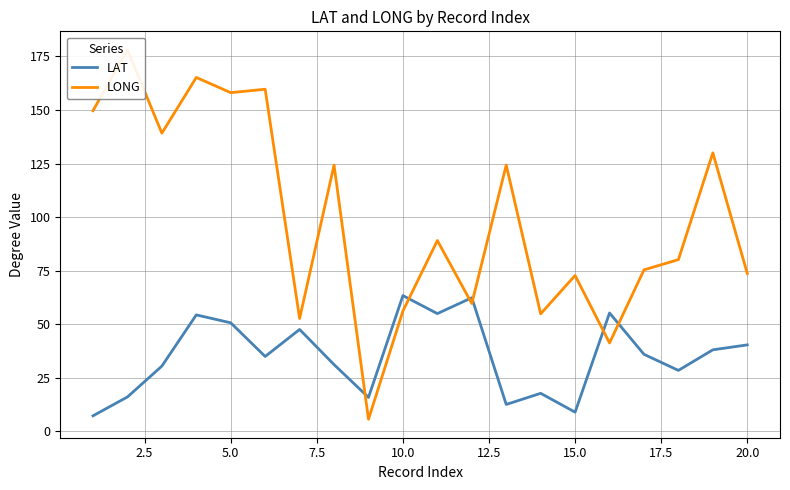

True or false: LONG and LAT cross at least once.

True